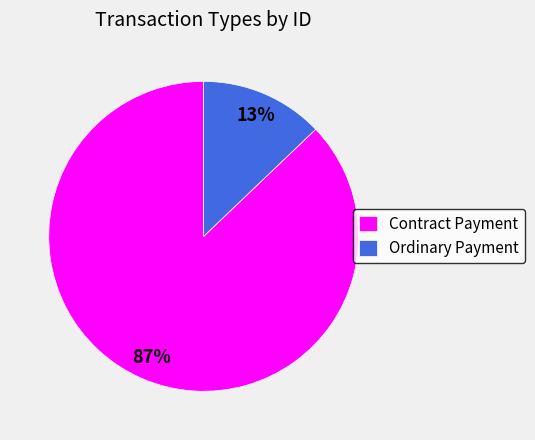

What is the smallest slice in the pie chart?

Ordinary Payment